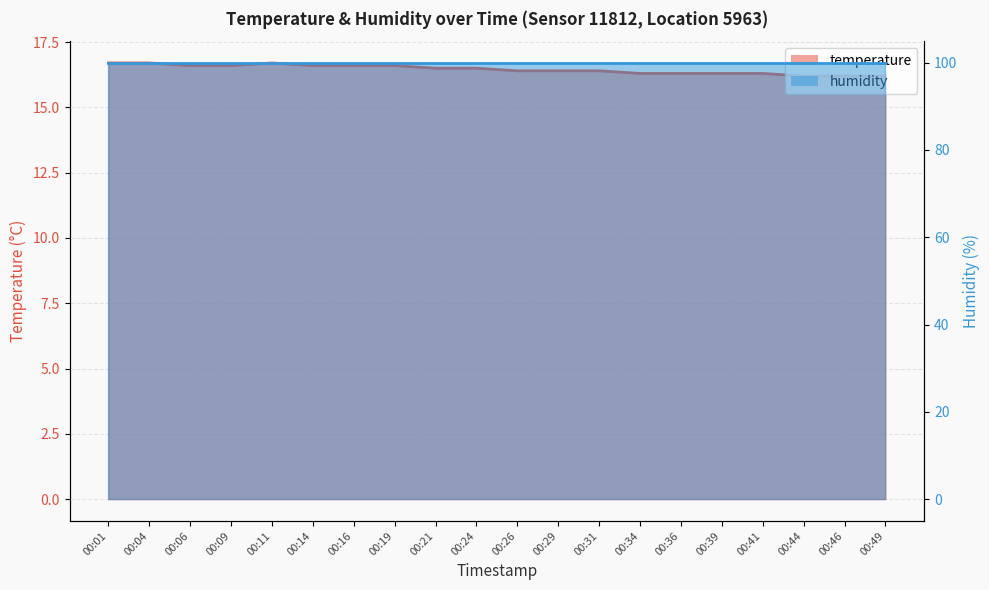

What value does the data have at 00:44?

16.2